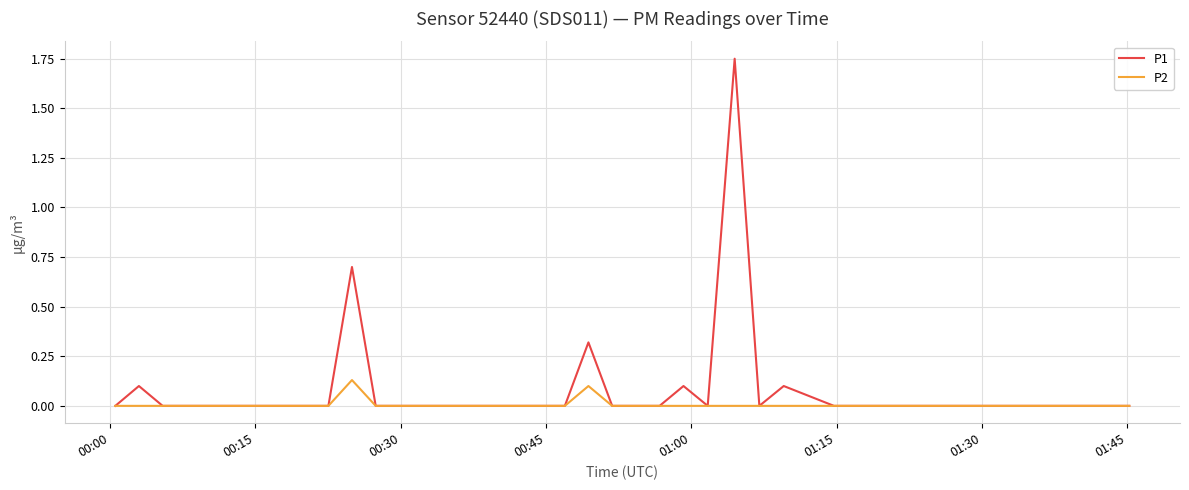

Which series has the largest range (max minus min)?

P1